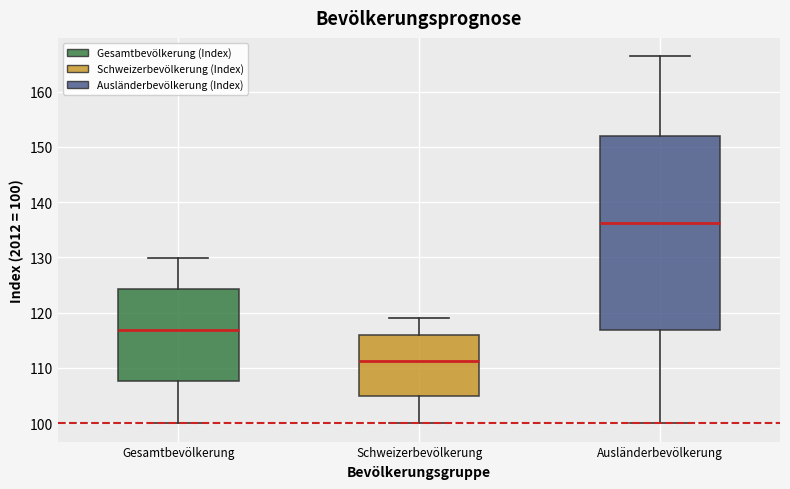

Reading left to right, read every box against the y-axis: the position of its median line, the range the box covers, and the ends of its whiskers. The values are not printed on the chart, so give them approximately, as read against the axis.

Gesamtbevölkerung: median 117, box 108 to 124, whiskers 100 to 130
Schweizerbevölkerung: median 111, box 105 to 116, whiskers 100 to 119
Ausländerbevölkerung: median 136, box 117 to 152, whiskers 100 to 166